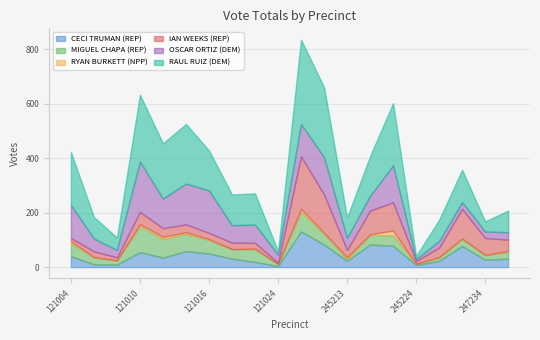

The value of RYAN BURKETT (NPP) at 121019 is -6. True or false?

False